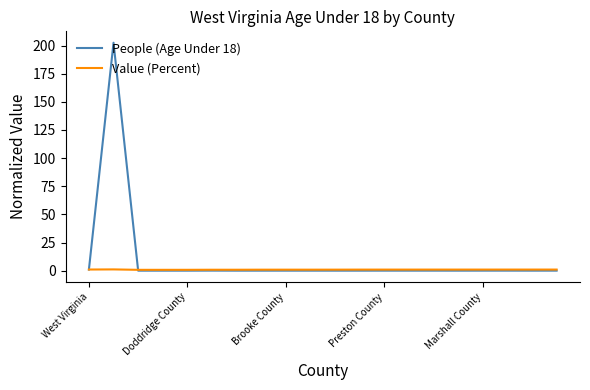

What is the greatest value displayed?

202.6